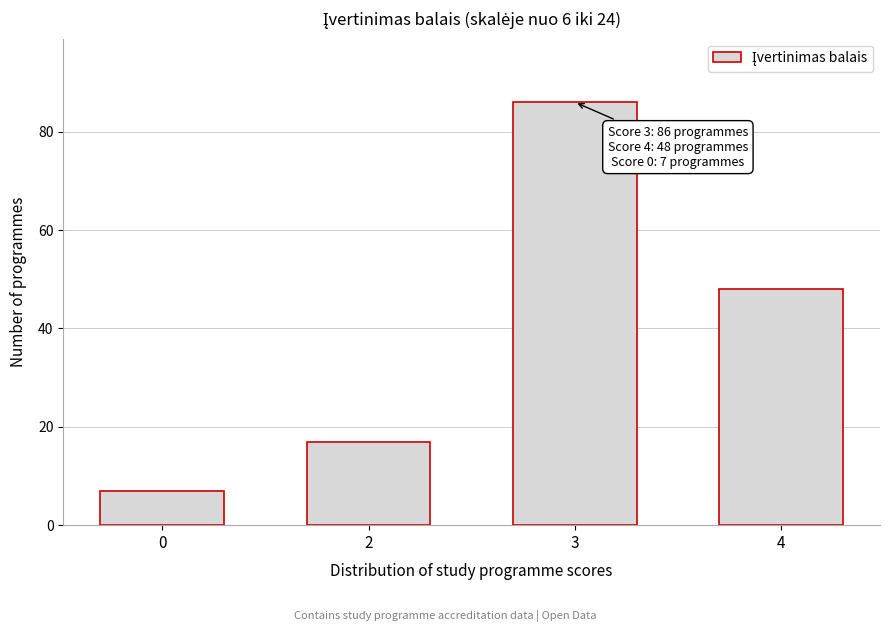

Reading left to right, what are all the values shown in this chart?

7	17	86	48